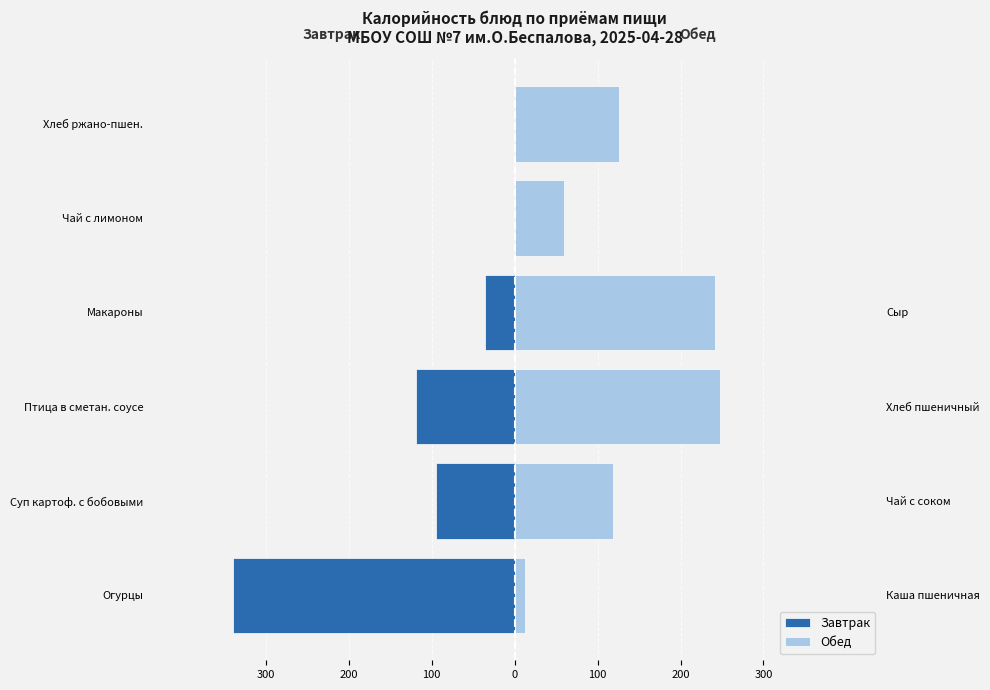

Reading left to right, what are all the values shown in this chart?

Завтрак: -340	-95	-119	-36	0	0
Обед: 12	118	248	241	59	126